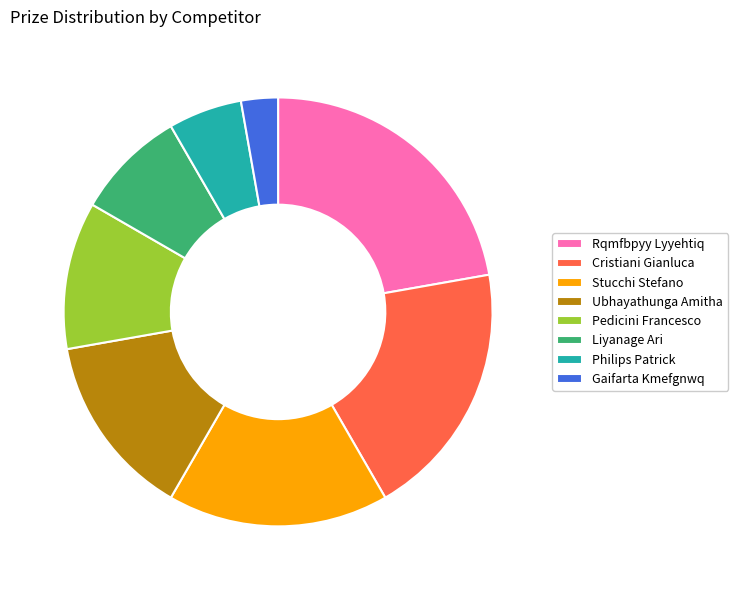

Between Cristiani Gianluca and Ubhayathunga Amitha, which is larger?

Cristiani Gianluca